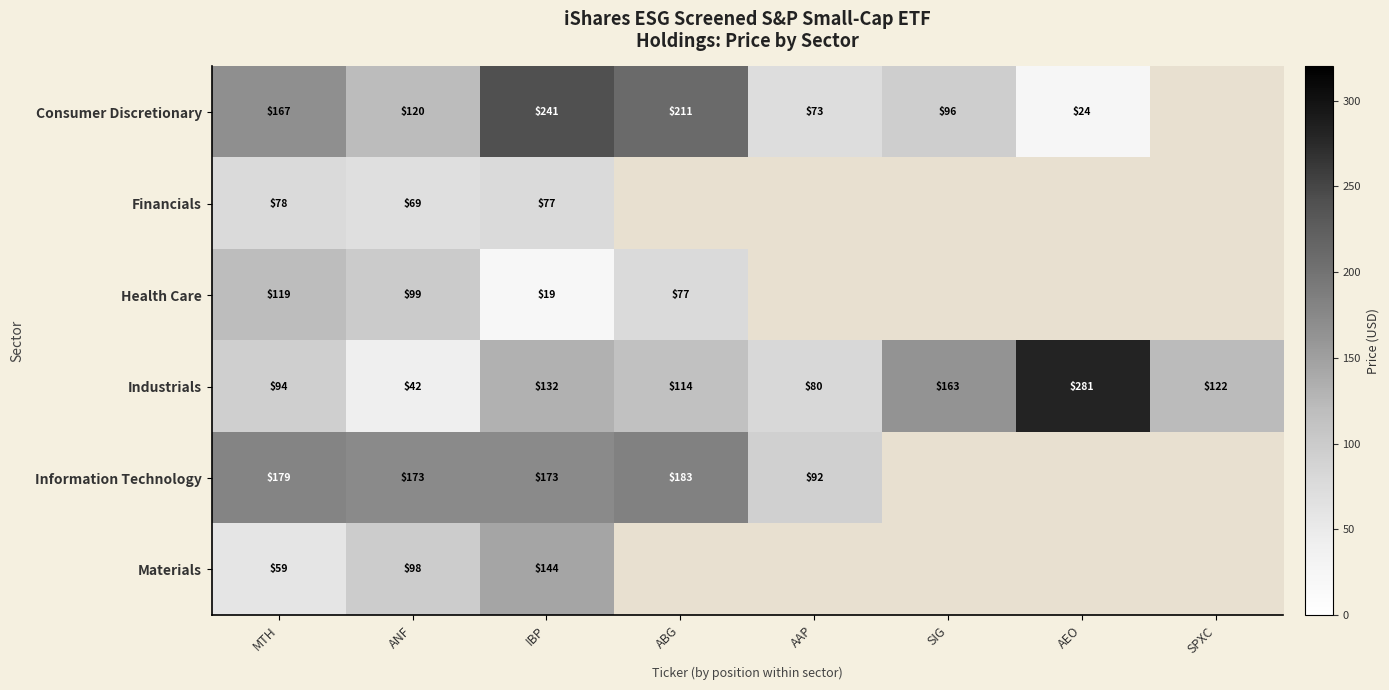

What is the highest value of the Industrials series?

281.0